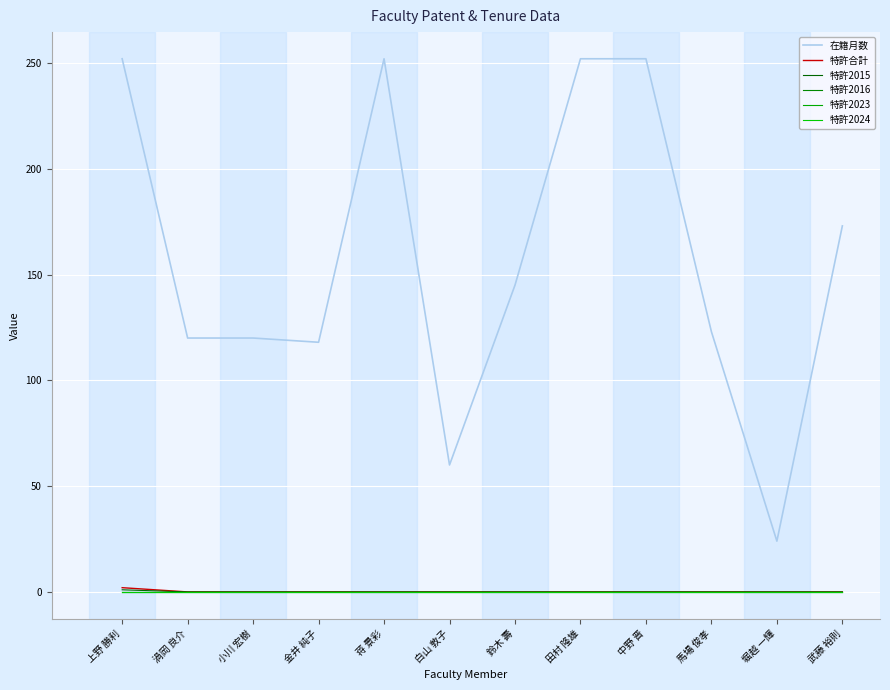

Is this an area chart (filled region under the line)?

No